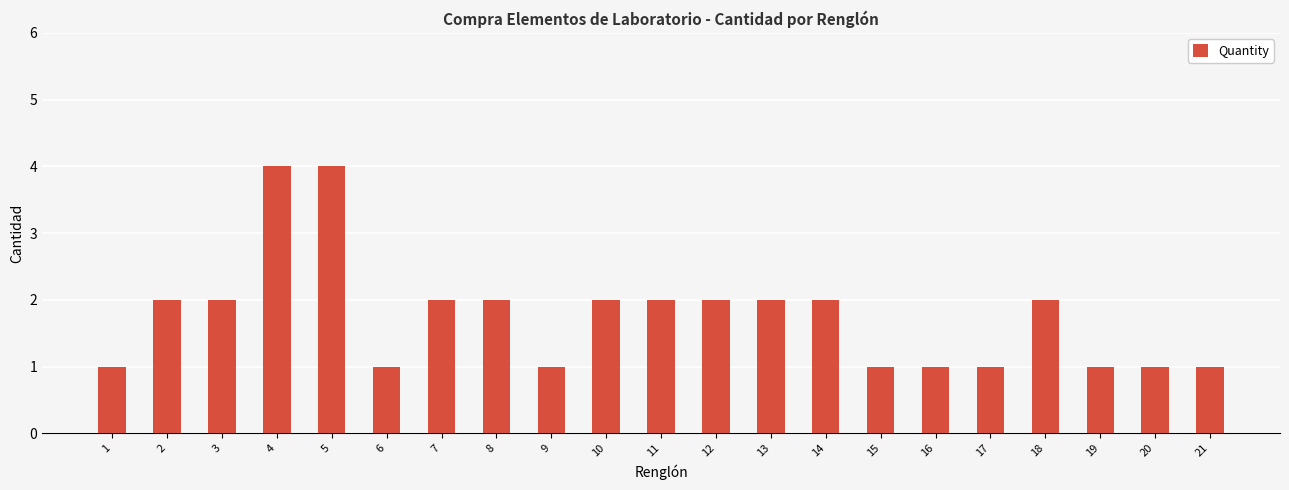

What is the value of the 20th bar from the left?

1